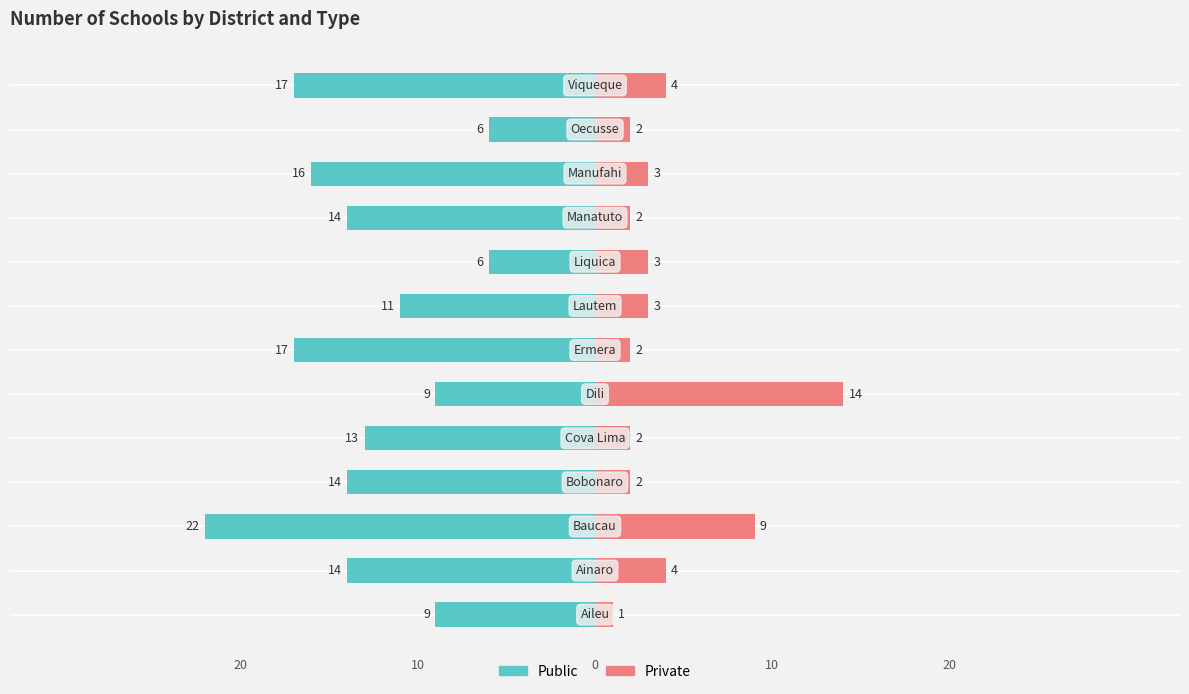

Reading right to left, transcribe all the data shown in this chart.

Public: -17	-6	-16	-14	-6	-11	-17	-9	-13	-14	-22	-14	-9
Private: 4	2	3	2	3	3	2	14	2	2	9	4	1